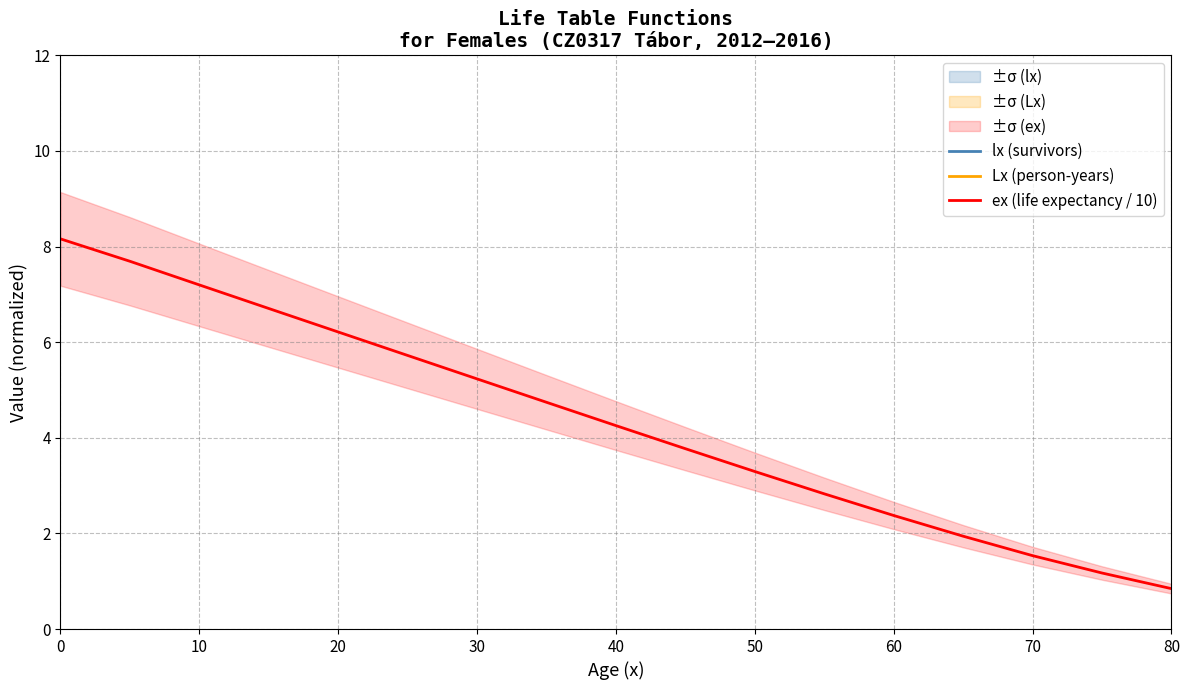

Which series has the largest range (max minus min)?

Lx (person-years)